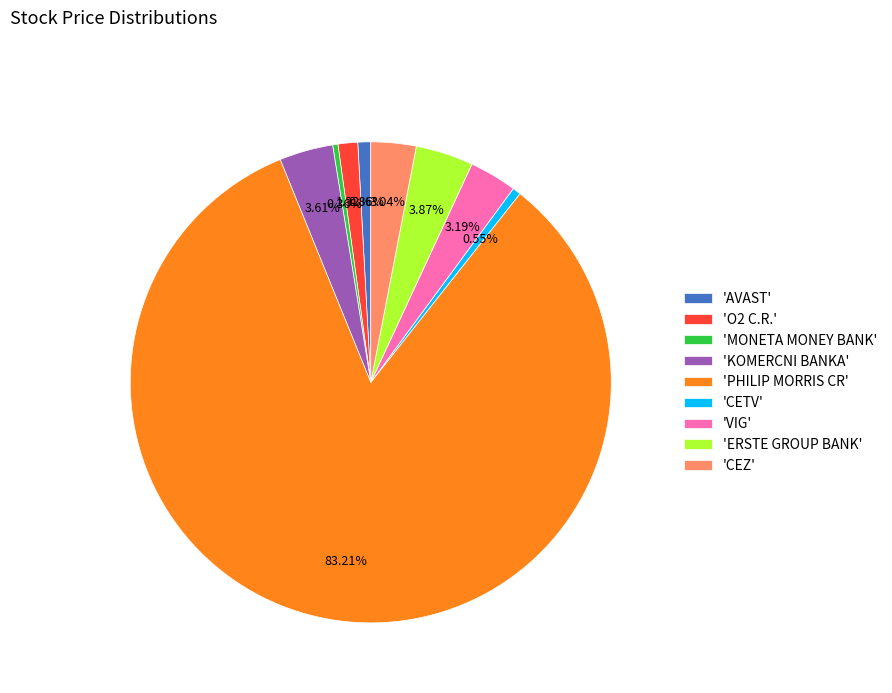

Combined, do 'CEZ' and 'AVAST' account for over 50%?

No